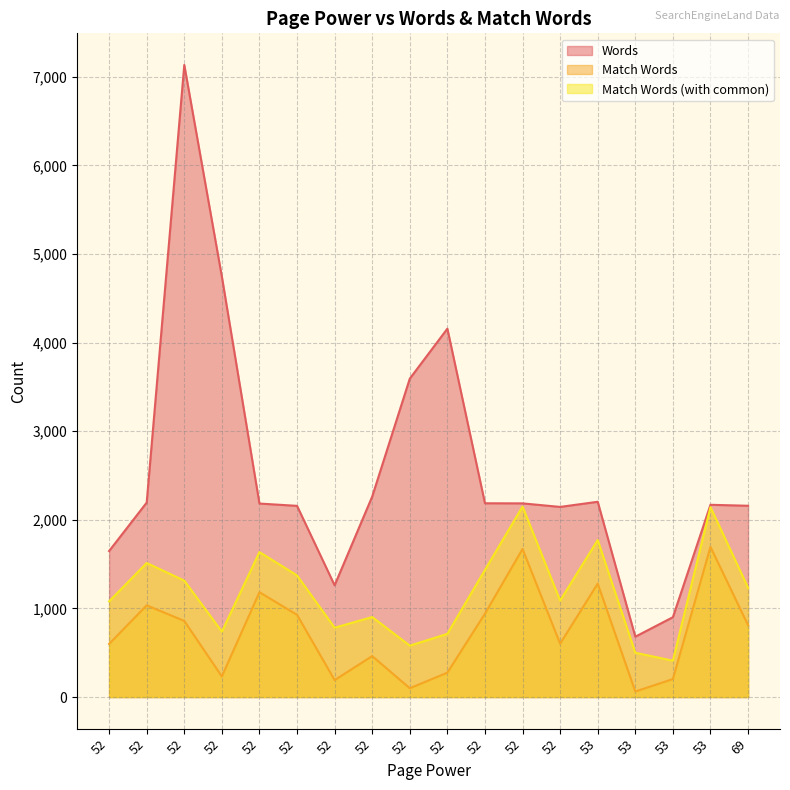

At which category is the sum across all series the highest?

52